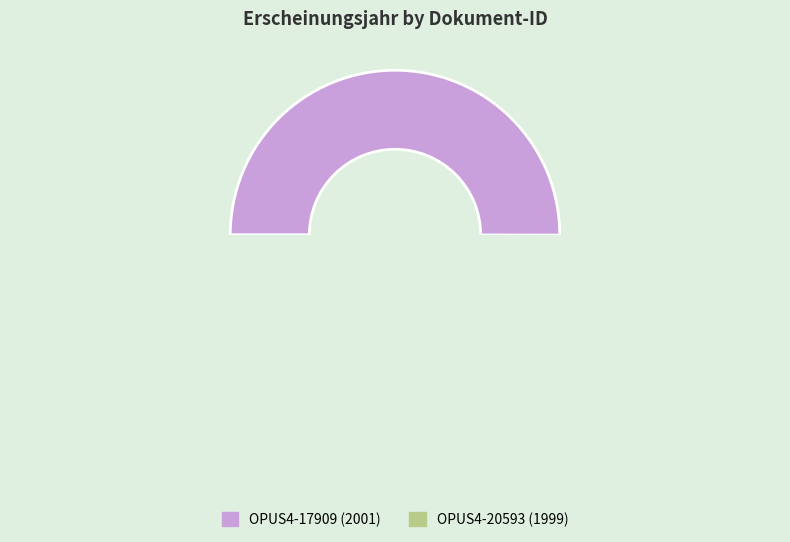

Is it true that OPUS4-17909 is 63% of the pie?

False